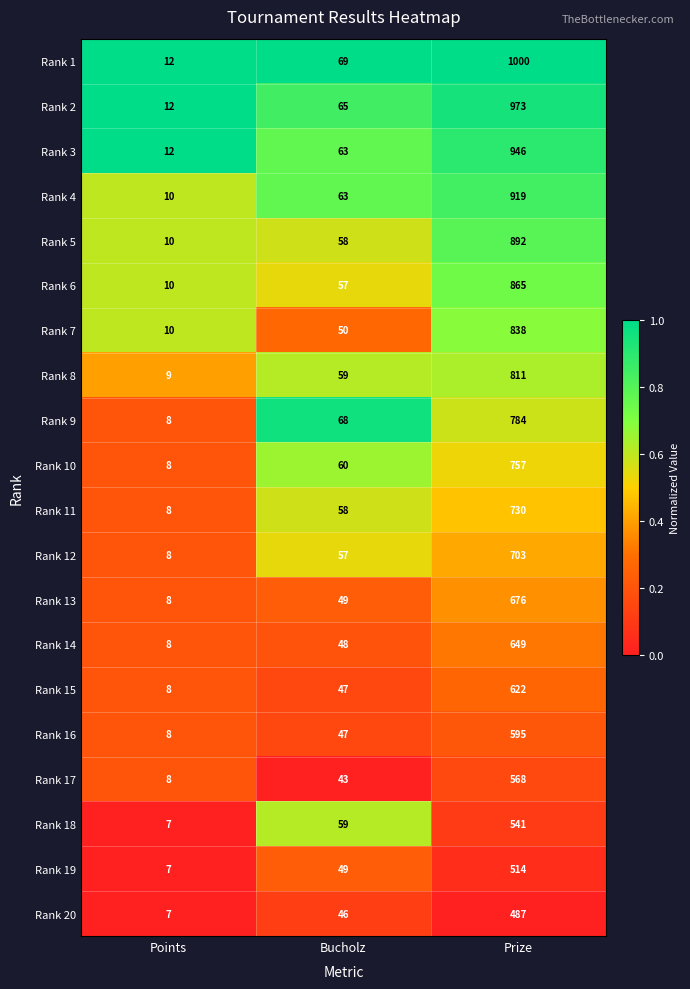

List the labels in order of Rank 2 value, smallest first.

Points, Bucholz, Prize